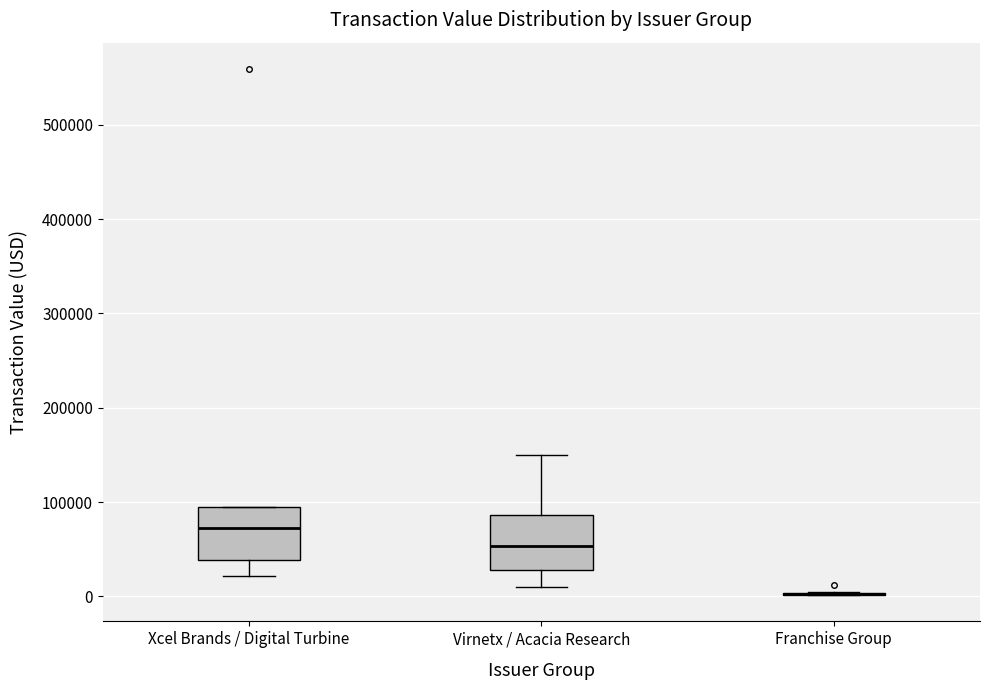

Reading left to right, transcribe this box plot: for each box, give where its median line is, the range the box spans, and where its two whiskers end, as read against the y-axis. The values are not printed on the chart, so give them approximately, as read against the axis.

Xcel Brands / Digital Turbine: median 70000, box 40000 to 100000, whiskers 20000 to 100000
Virnetx / Acacia Research: median 50000, box 30000 to 90000, whiskers 10000 to 150000
Franchise Group: box collapsed to a line at 0, whiskers 0 to 0